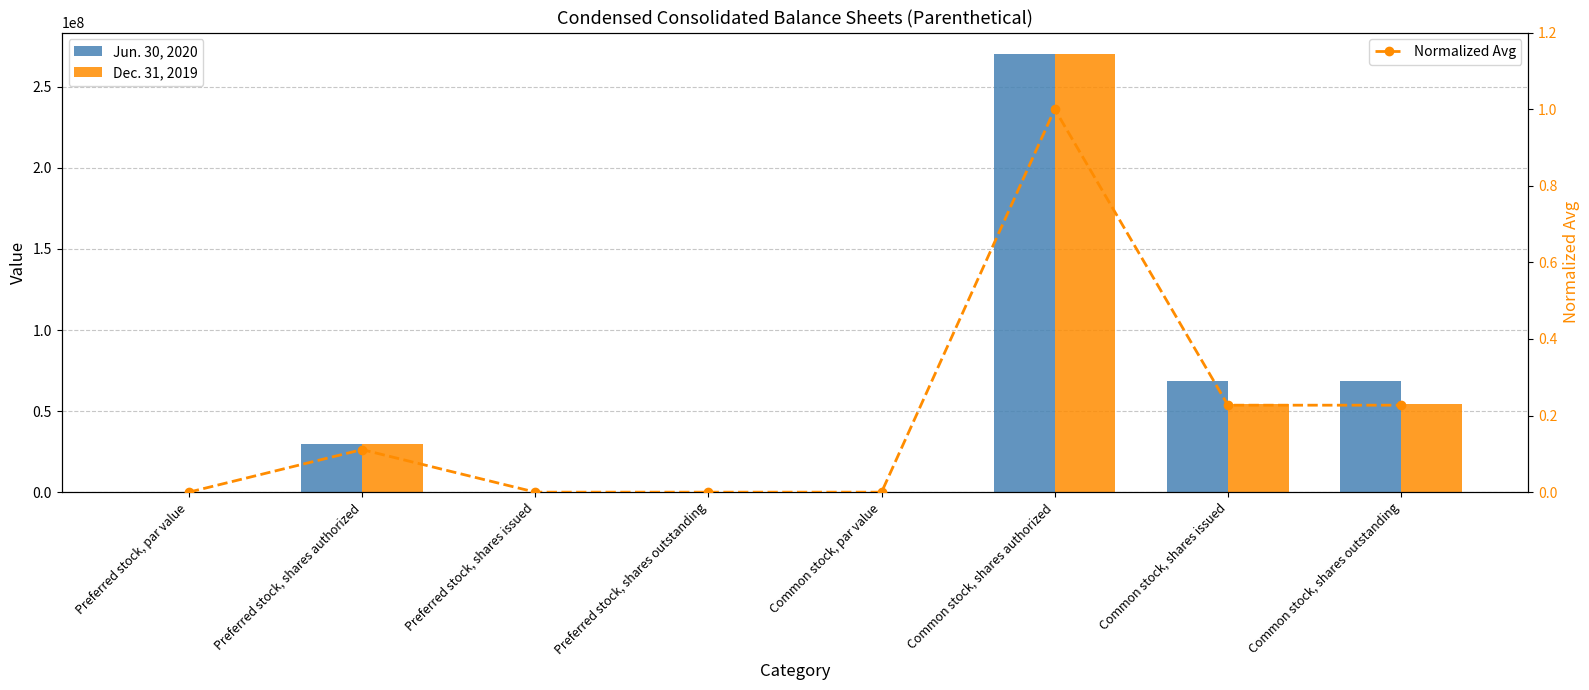

What is the label of the 4th bar from the right?

Common stock, par value